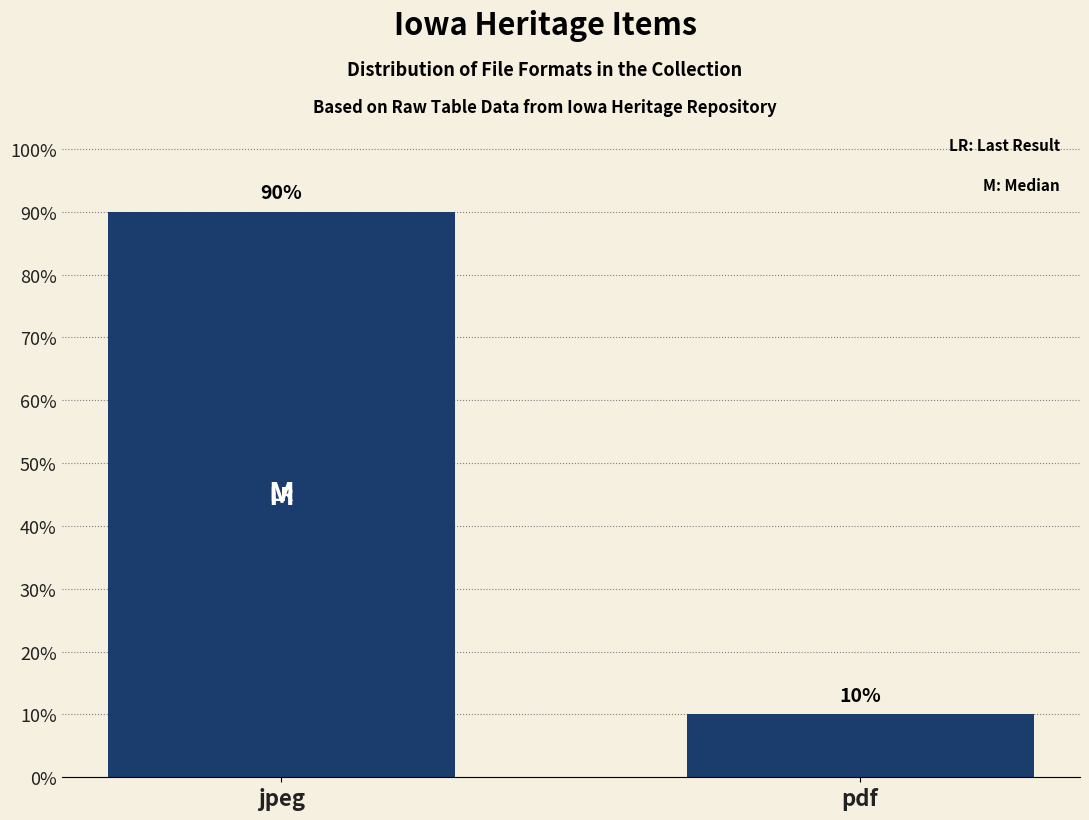

What is the ratio of the value at jpeg to the value at pdf?

9.0